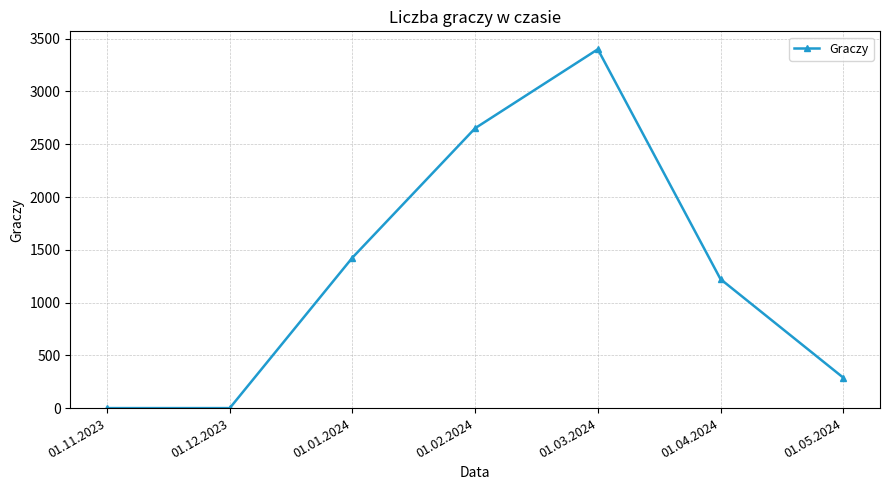

What is the difference between the maximum and minimum values?

3400